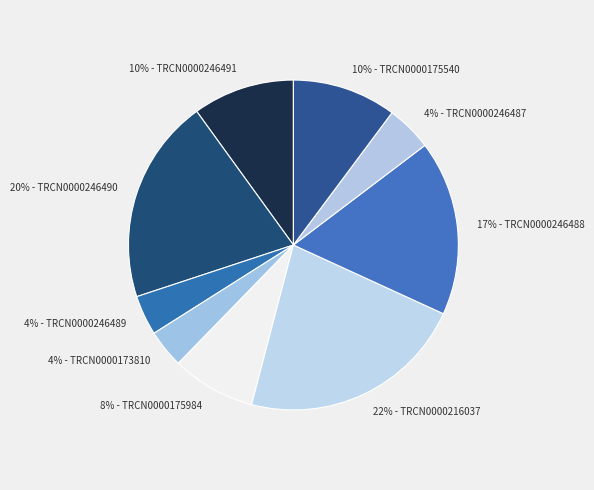

Which category has the smallest portion of the pie?

TRCN0000173810